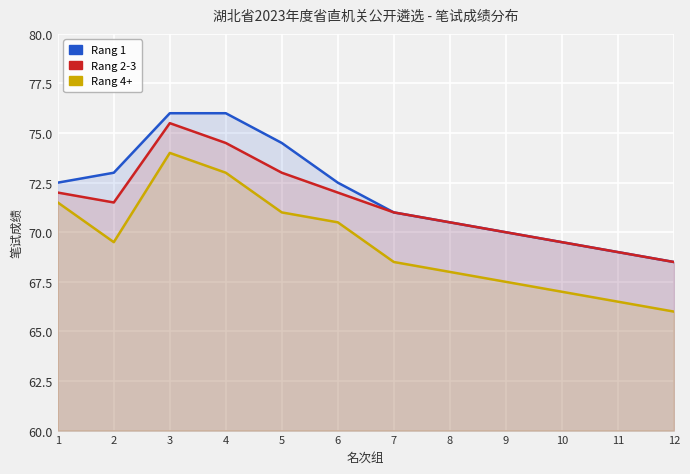

What is the difference between the Rang 2-3 values at 12 and 8?

2.0